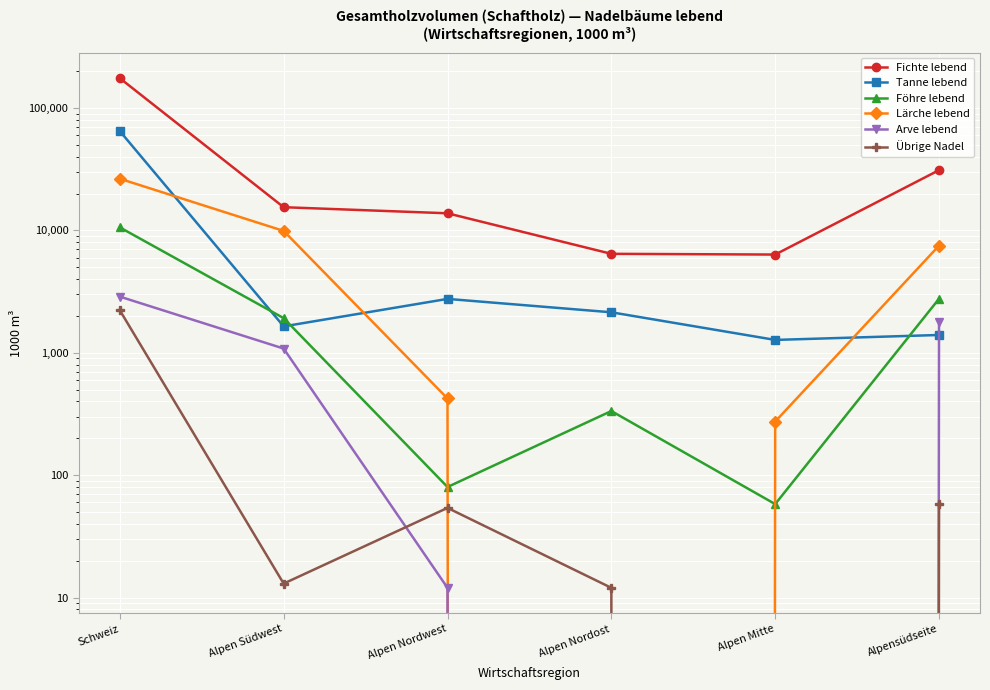

At which category is the sum across all series the highest?

Schweiz